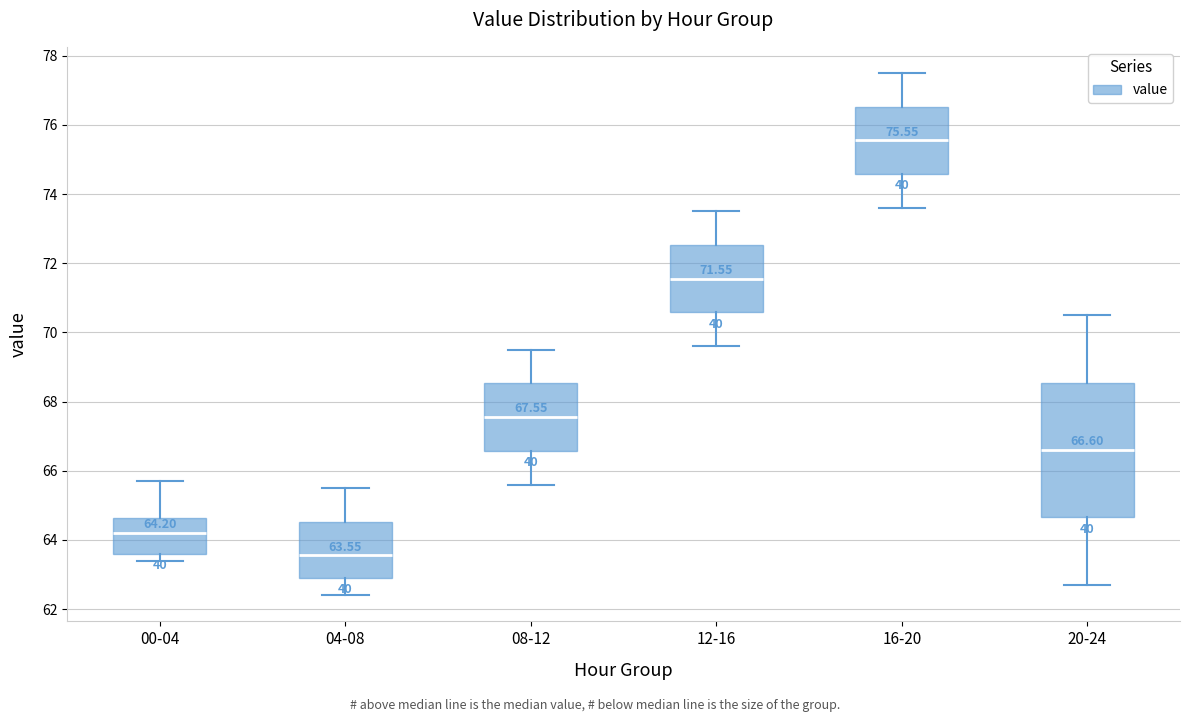

Which box has the highest median line?

16-20